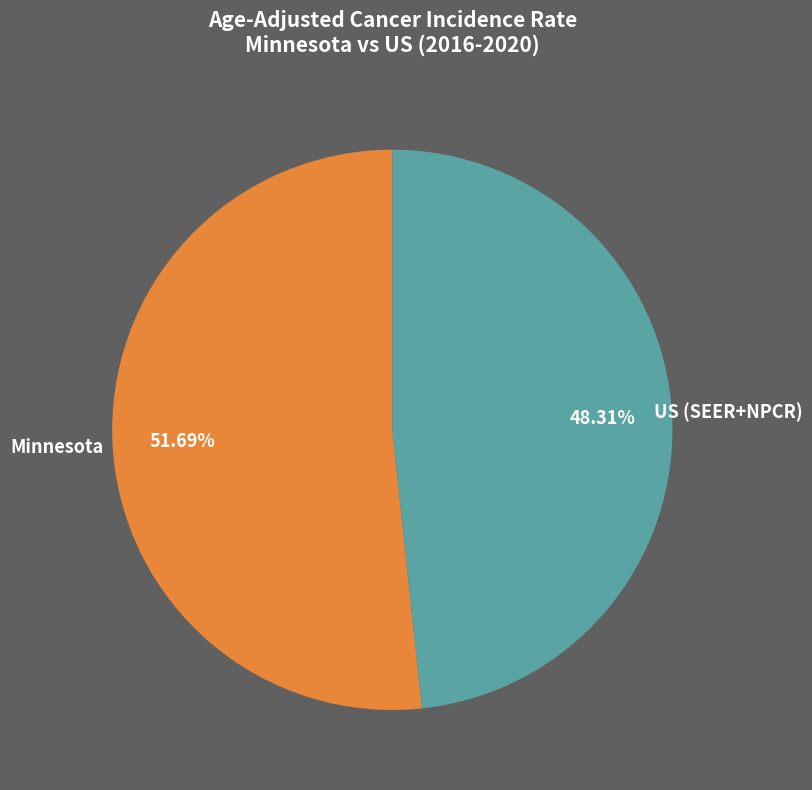

What is the majority slice?

Minnesota